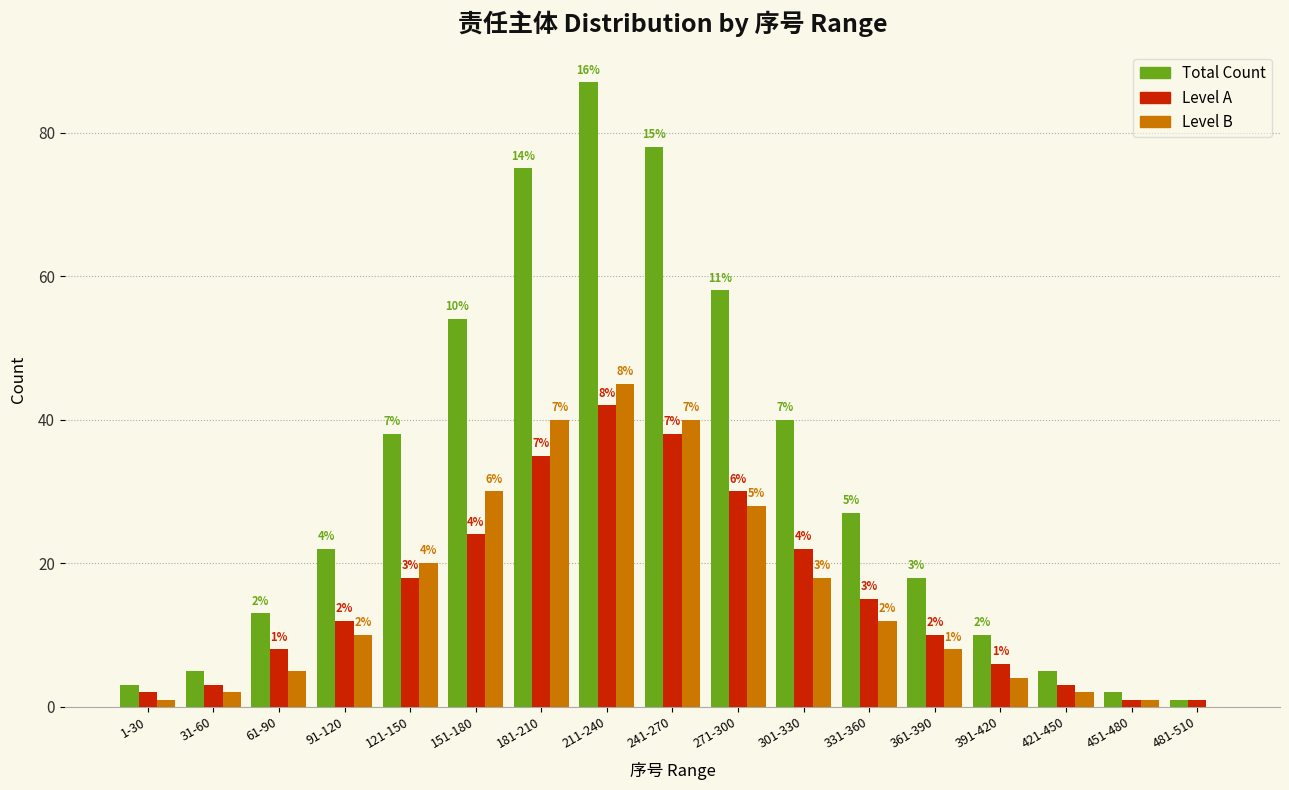

Reading left to right, transcribe all the data shown in this chart.

Total: 1-30=3	31-60=5	61-90=13	91-120=22	121-150=38	151-180=54	181-210=75	211-240=87	241-270=78	271-300=58	301-330=40	331-360=27	361-390=18	391-420=10	421-450=5	451-480=2	481-510=1
Level A: 1-30=2	31-60=3	61-90=8	91-120=12	121-150=18	151-180=24	181-210=35	211-240=42	241-270=38	271-300=30	301-330=22	331-360=15	361-390=10	391-420=6	421-450=3	451-480=1	481-510=1
Level B: 1-30=1	31-60=2	61-90=5	91-120=10	121-150=20	151-180=30	181-210=40	211-240=45	241-270=40	271-300=28	301-330=18	331-360=12	361-390=8	391-420=4	421-450=2	451-480=1	481-510=0